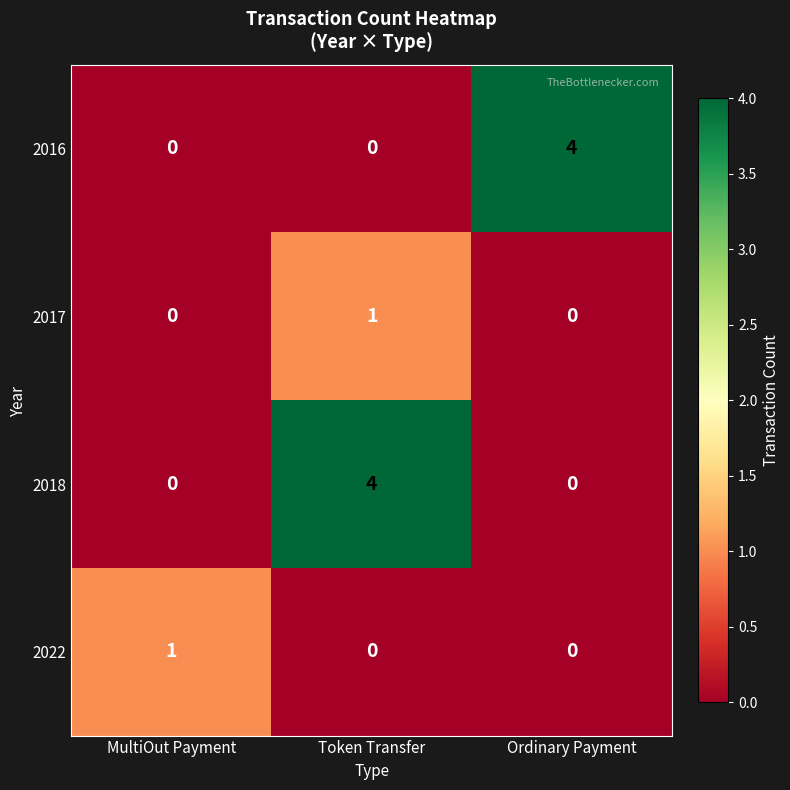

At which category is the sum across all series the highest?

Token Transfer